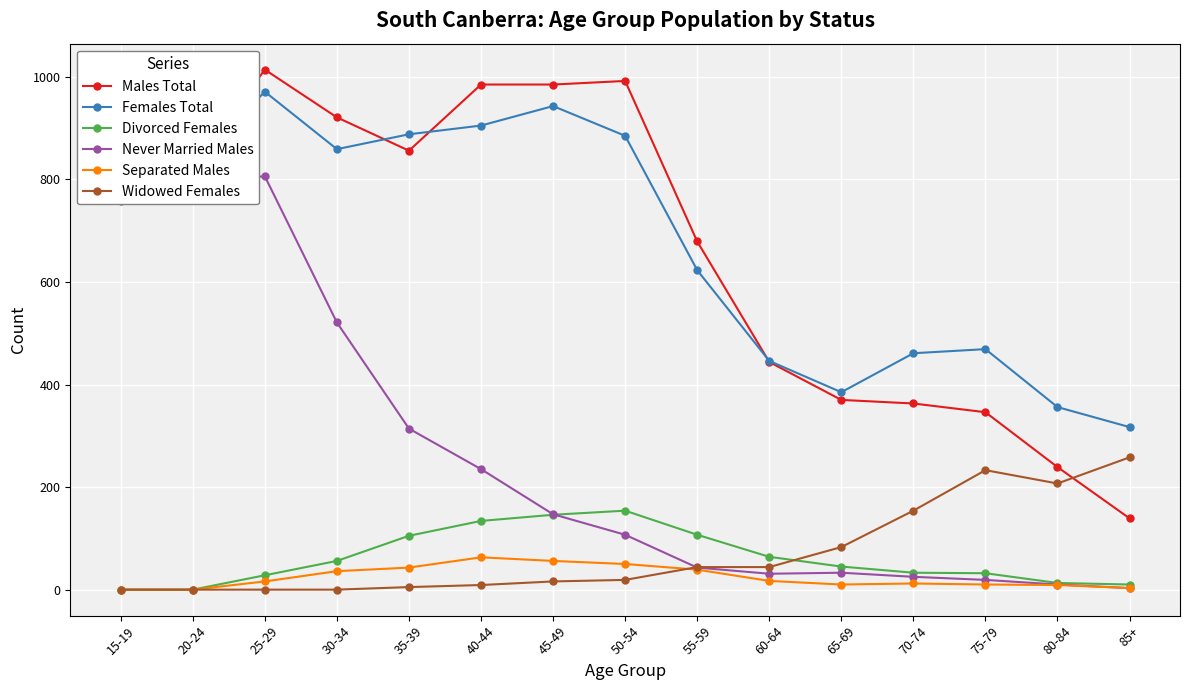

At which category is the sum across all series the highest?

25-29